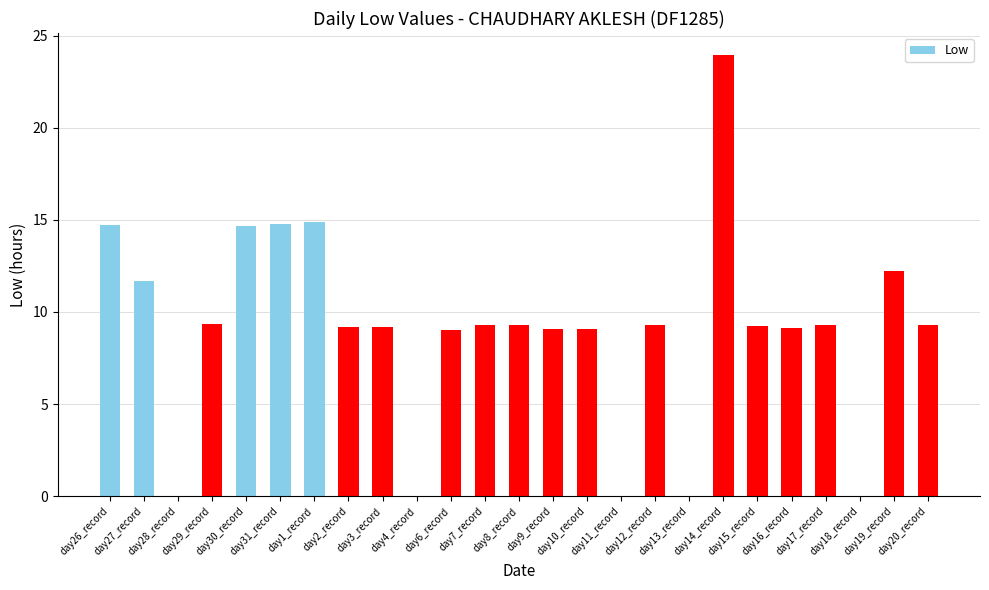

What is the sum of all values?

226.7